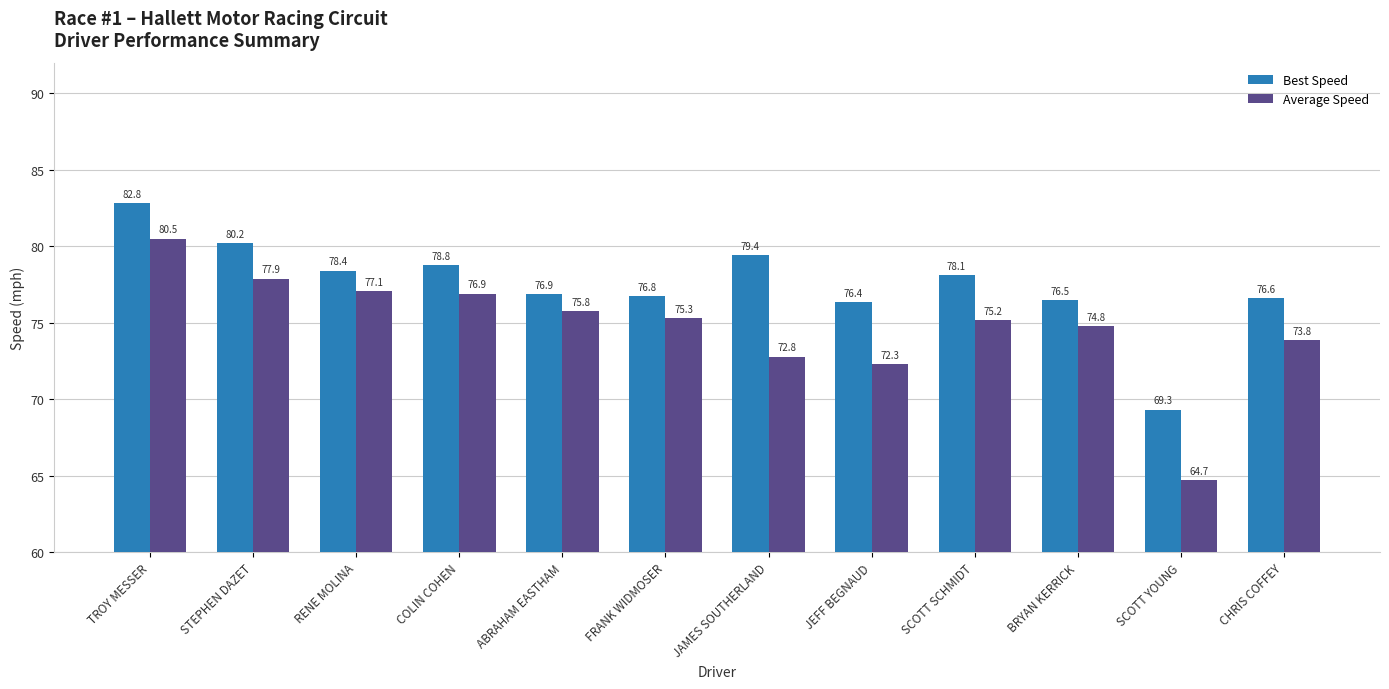

What is the label of the 3rd bar from the right?

BRYAN KERRICK